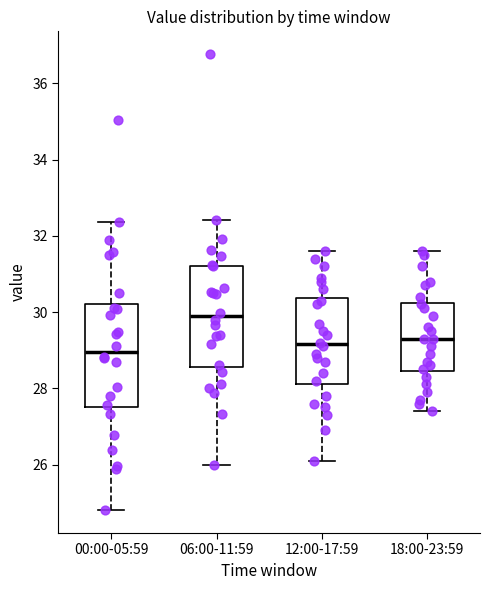

Which box's median line is the highest?

06:00-11:59